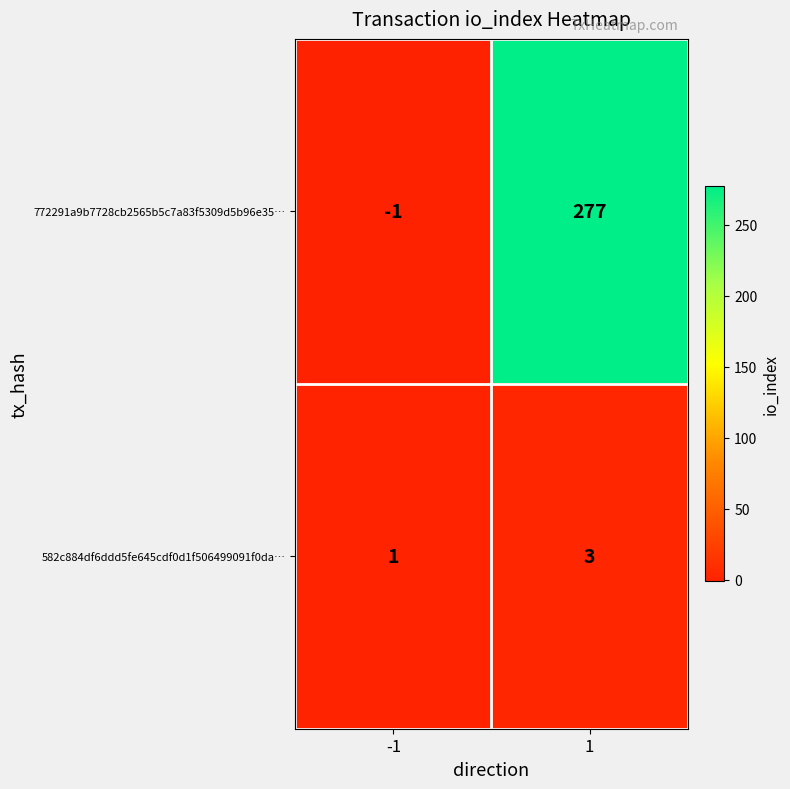

At which category is the sum across all series the highest?

1